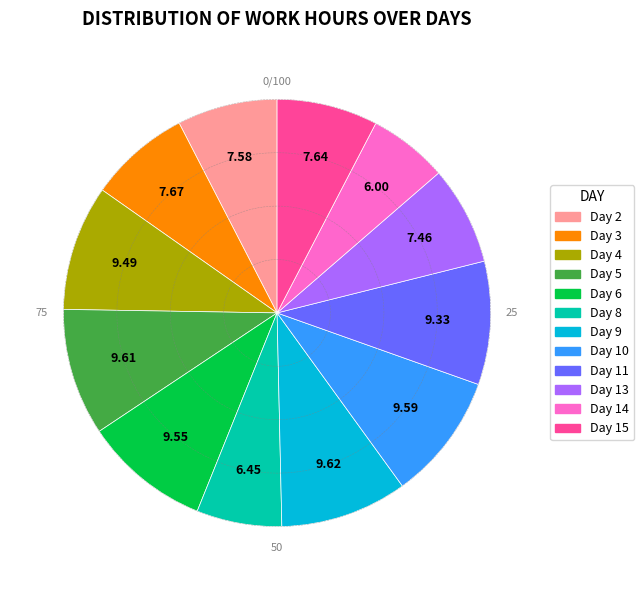

How many segments does this pie chart have?

12